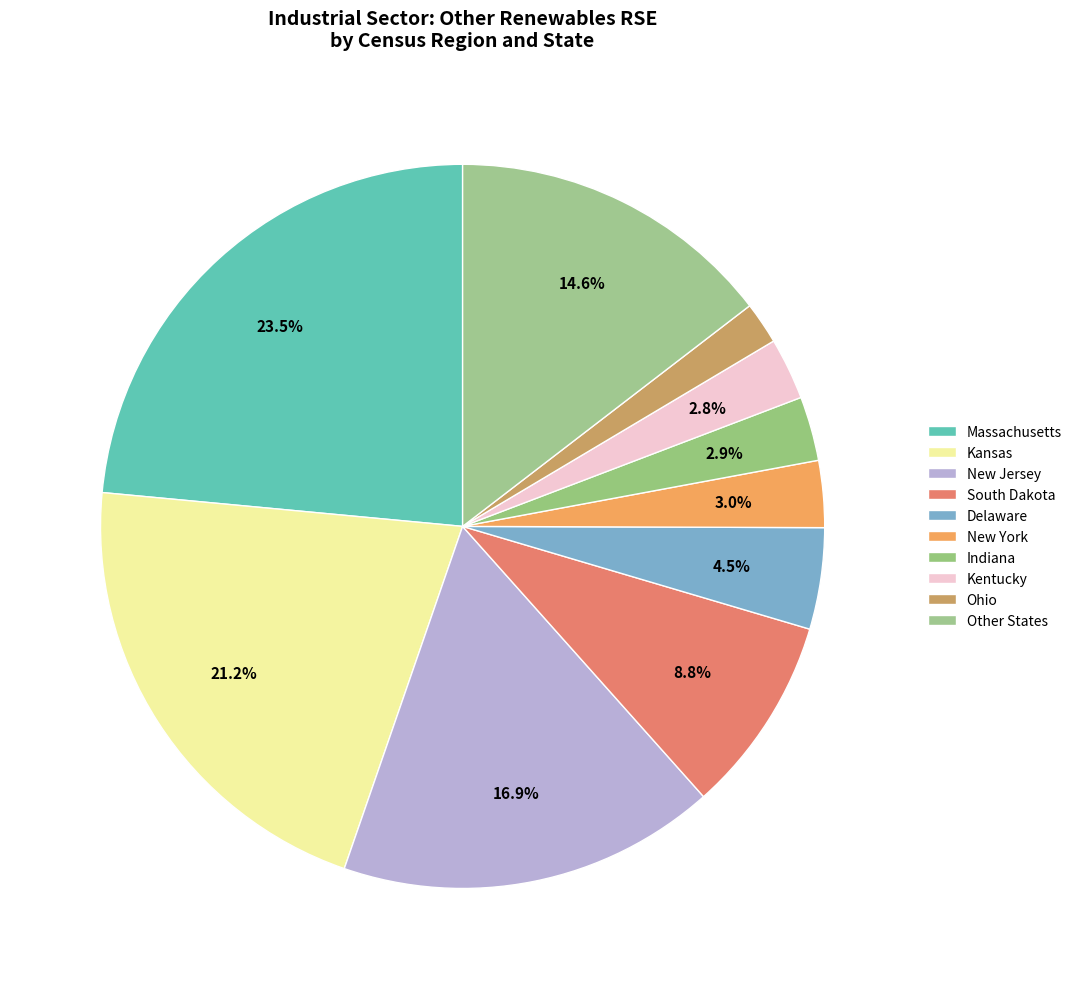

Which slice is the largest?

Massachusetts